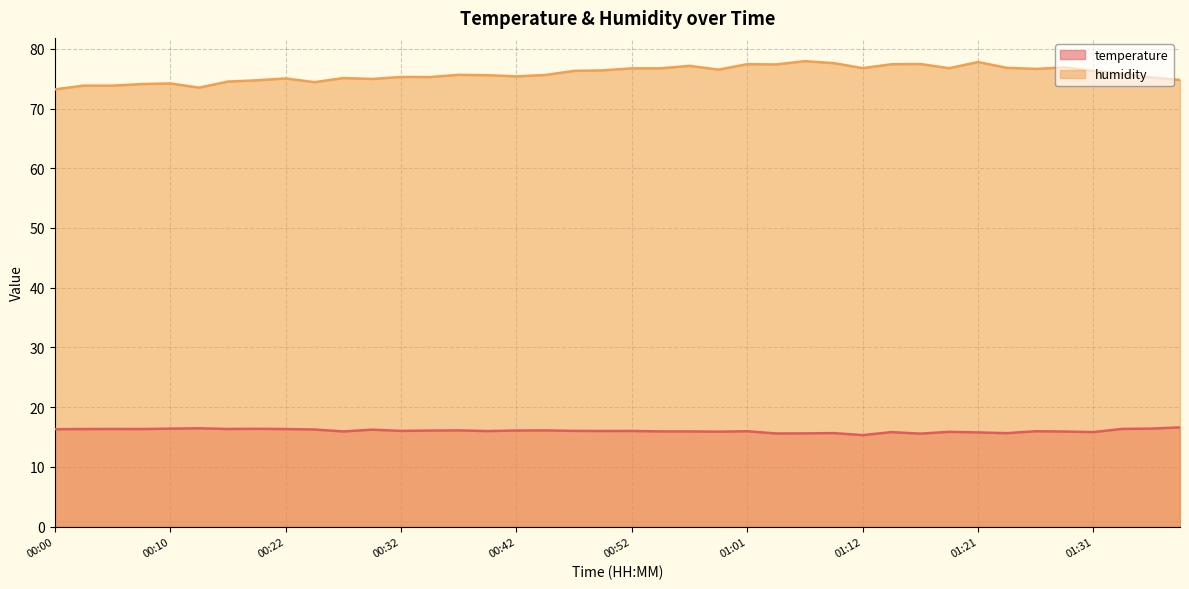

What is the maximum value shown in the chart?

77.9